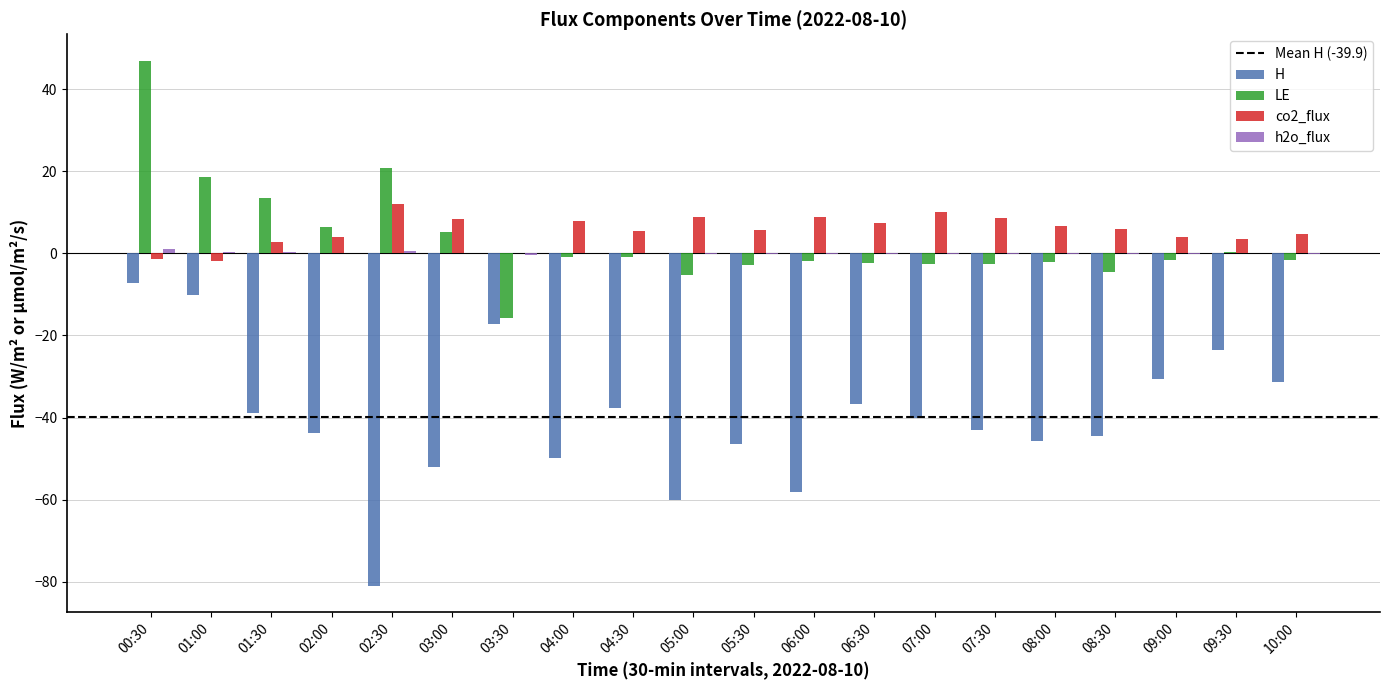

The H series shows -43.0 at 07:30. True or false?

True